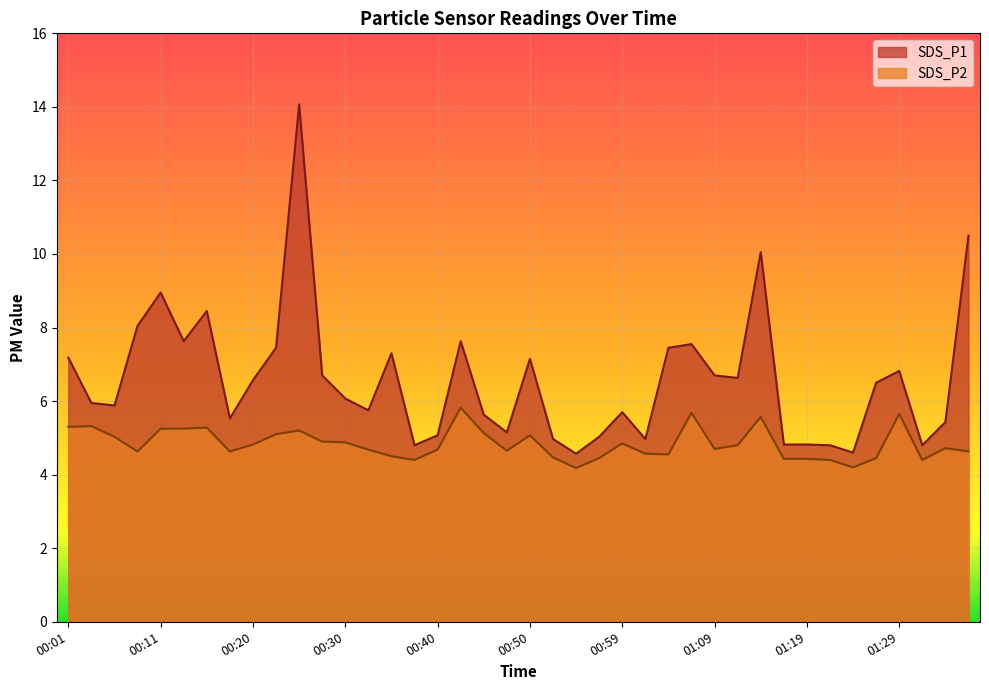

The SDS_P1 series shows 5.0 at 01:02. True or false?

True